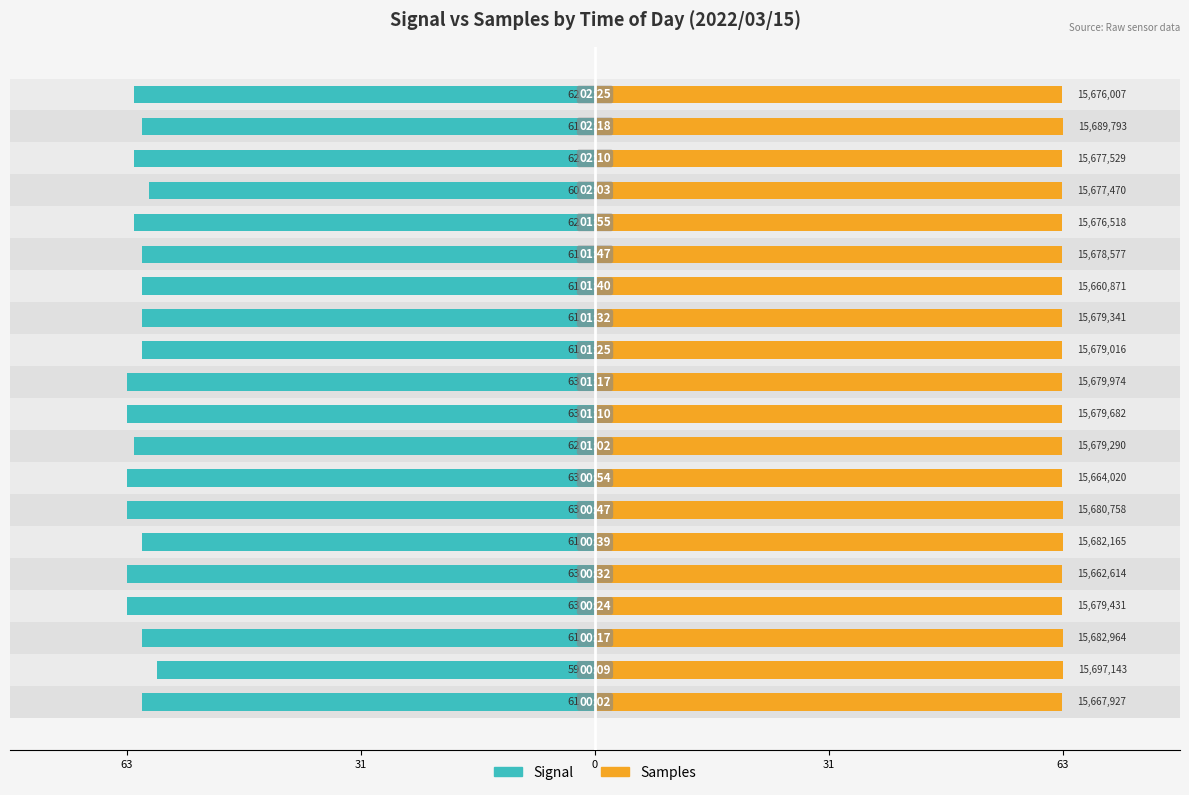

How many data points in Signal (Family) are less than -61?

10